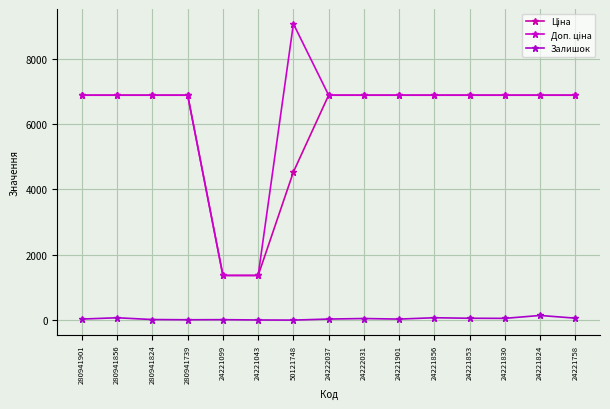

True or false: Залишок and Ціна cross at least once.

False